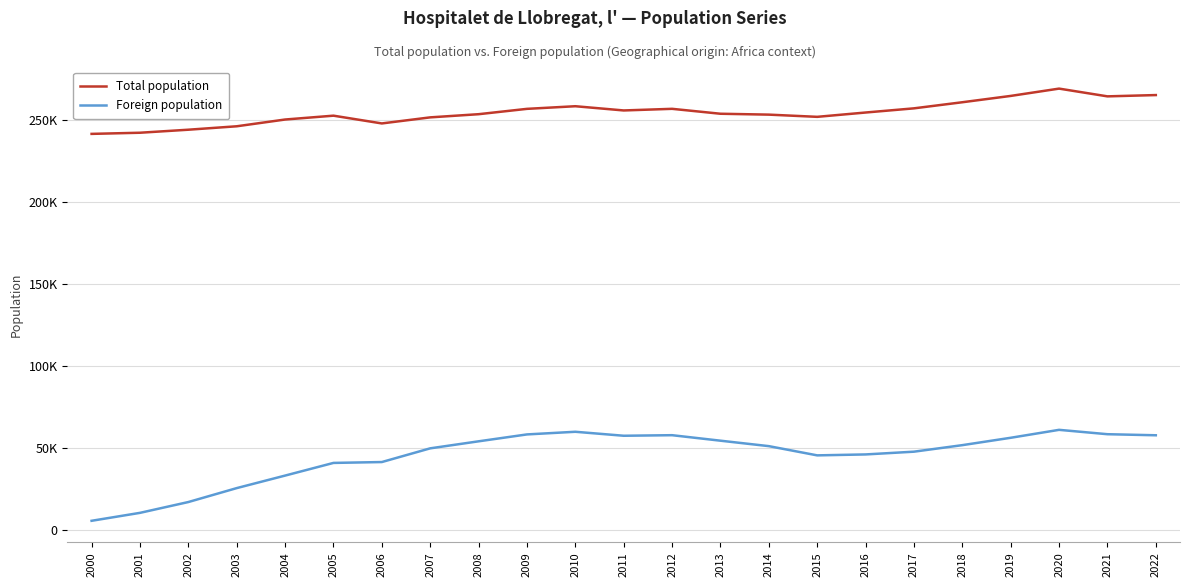

How many interior local valleys does the Total population series have?

4